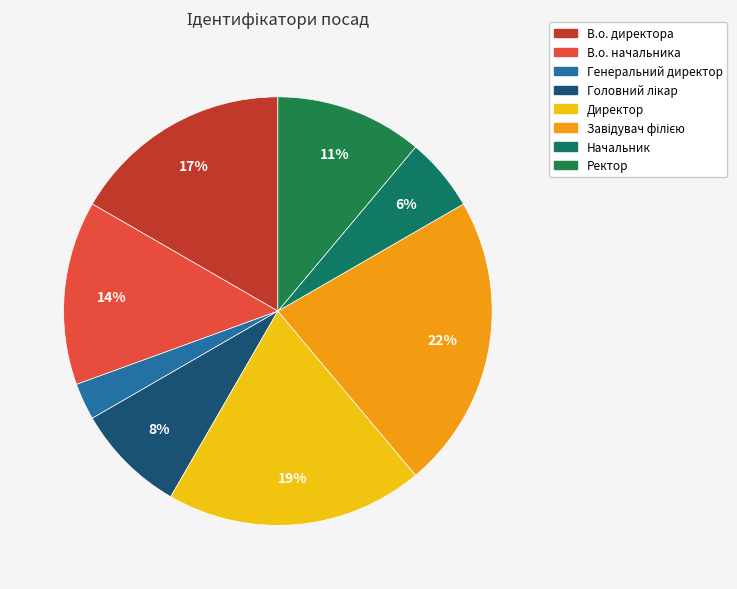

Combined, do Завідувач філією and В.о. директора account for over 50%?

No